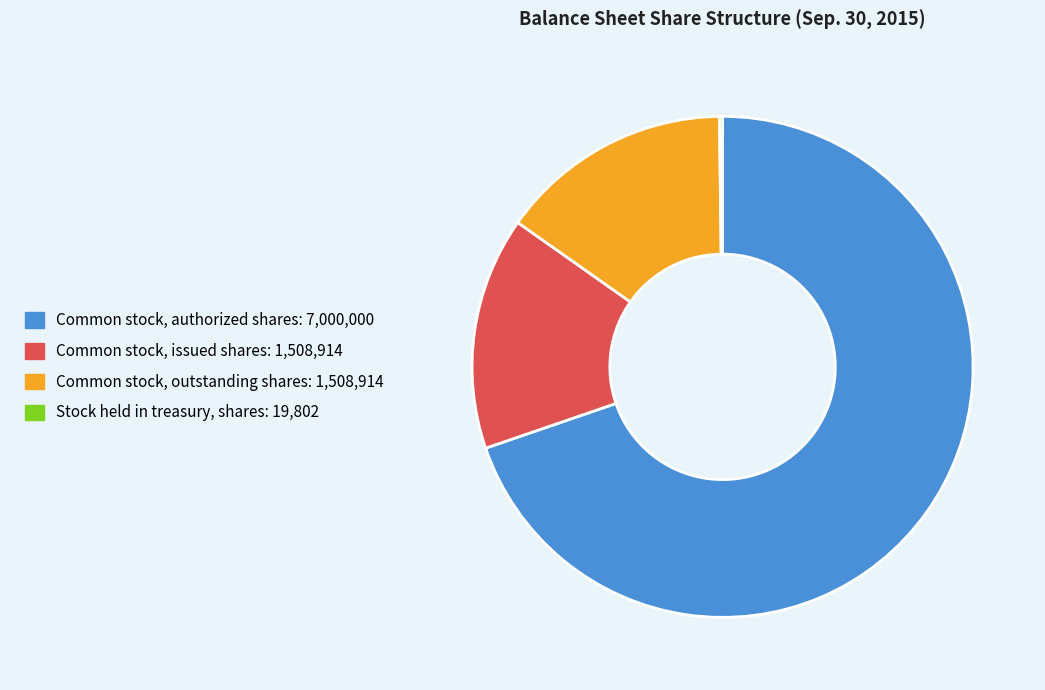

True or false: Common stock, outstanding shares accounts for 24% of the total.

False